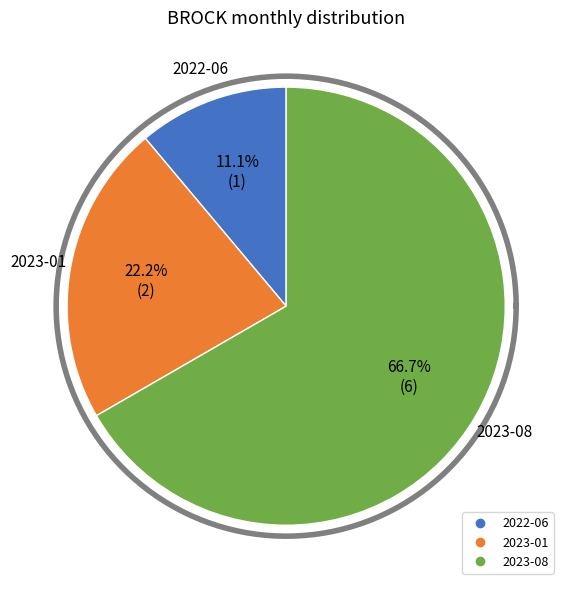

What is the largest slice in the pie chart?

2023-08